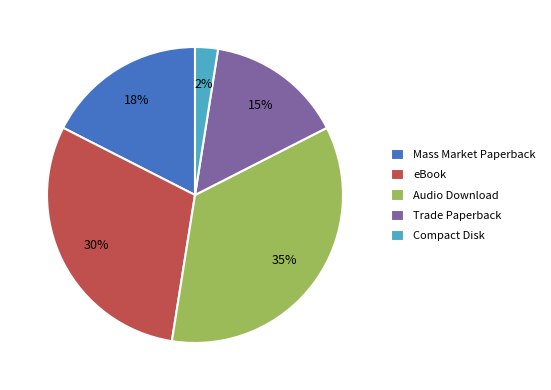

Is eBook the majority of the pie?

No